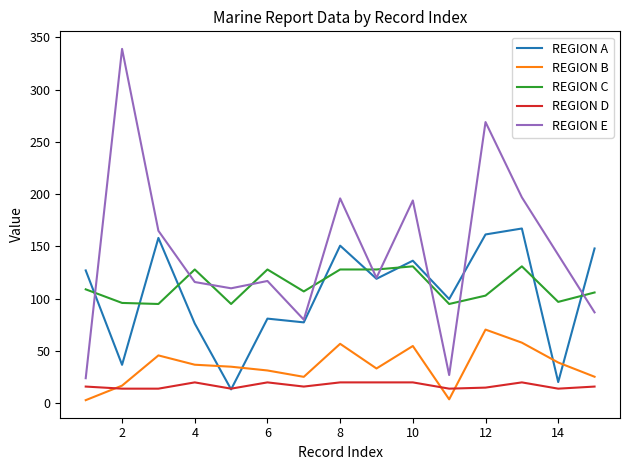

Which series has the largest range (max minus min)?

REGION E